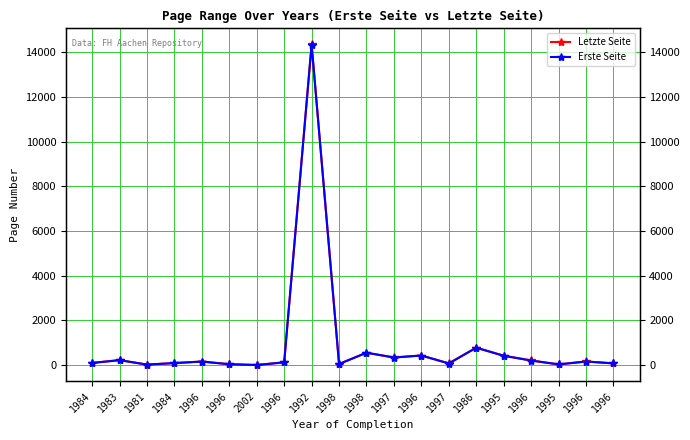

What is the highest value of the Erste Seite series?

14335